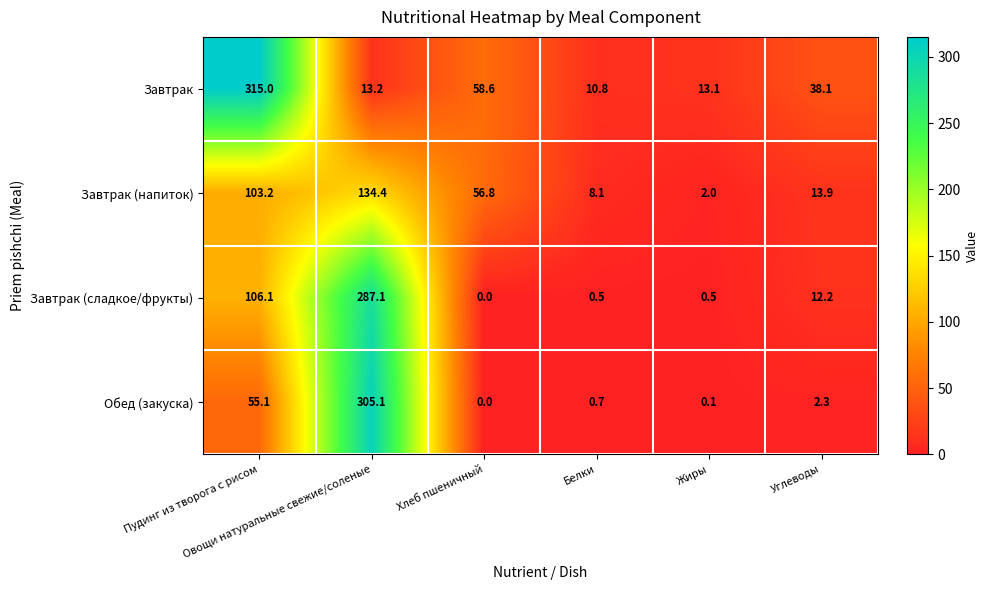

How many values in the Завтрак (сладкое/фрукты) series are below 12?

3